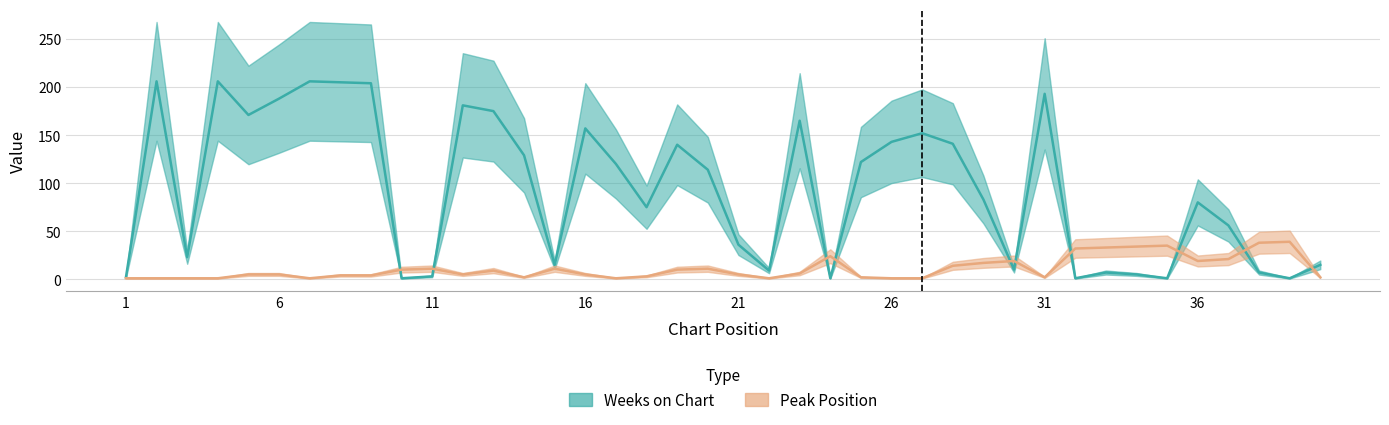

Which series has the largest range (max minus min)?

Weeks on Chart